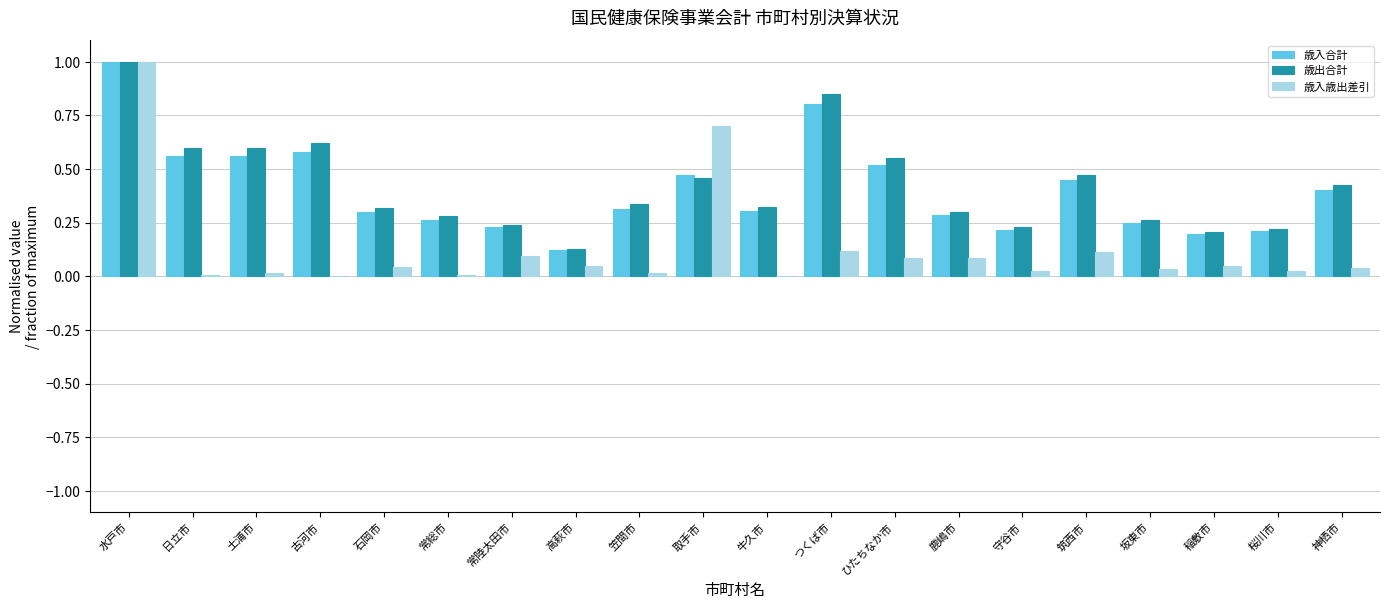

Which label corresponds to the largest value in the chart?

水戸市